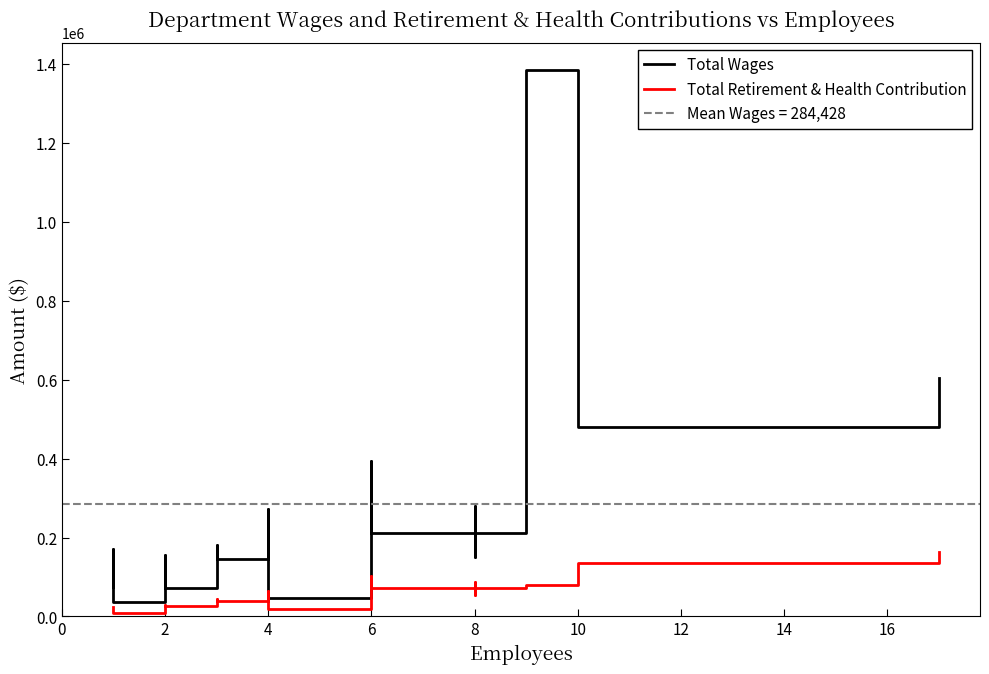

Reading left to right, what are all the values shown in this chart?

Total Wages: 74605	169937	36602	154794	71097	180756	146586	271374	46559	175895	360250	393664	210643	149533	279597	211491	1384949	480722	605077
Total Retirement & Health Contribution: 22795	22112	9183	27942	26200	43681	39451	64265	19246	54597	90460	101684	71780	54143	86455	72401	79828	134346	163439